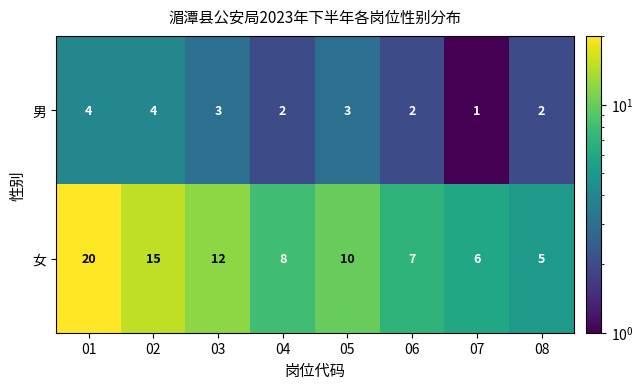

What is the average value of the 男 series?

3